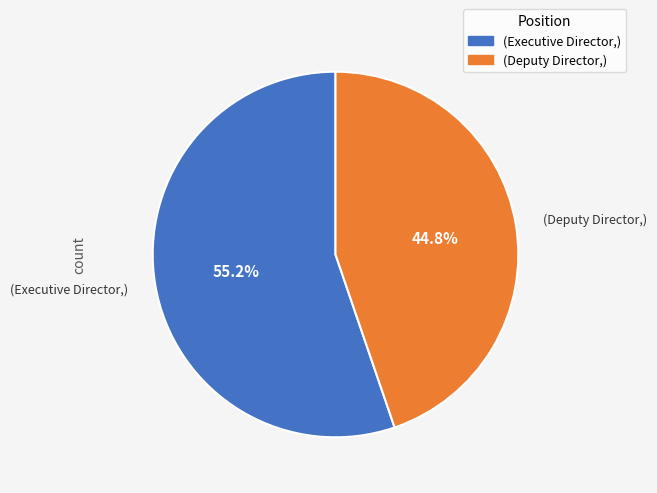

Does any single category account for the majority?

Yes